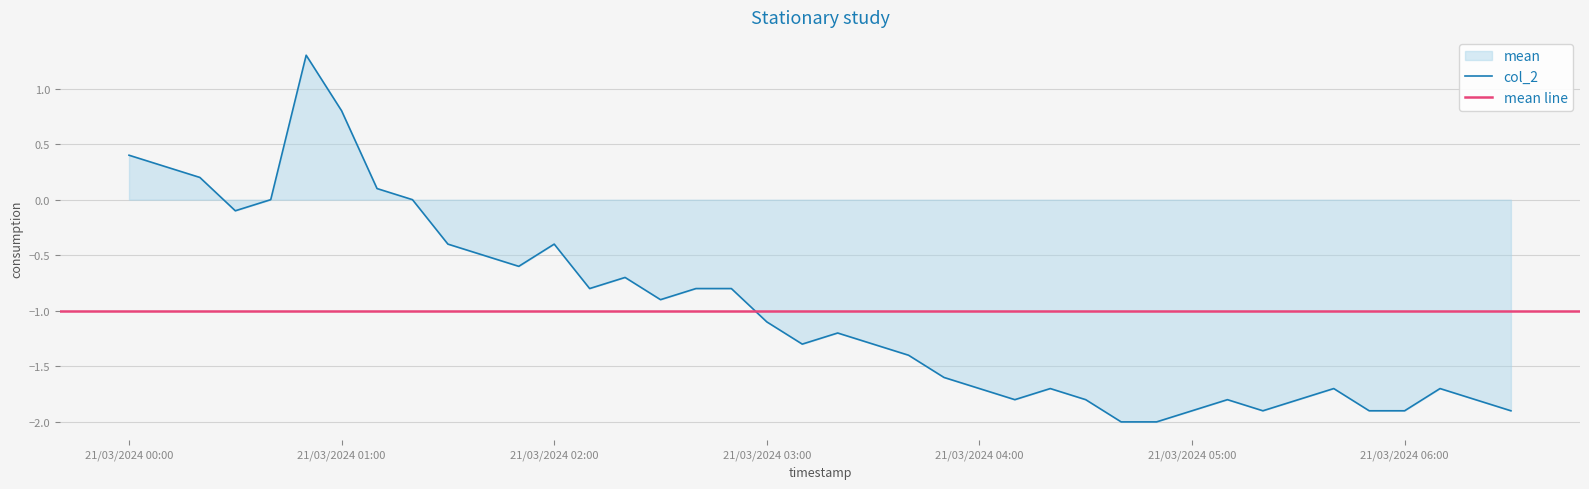

What is the label of the 35th point from the left?

2024/03/21 05:40:00